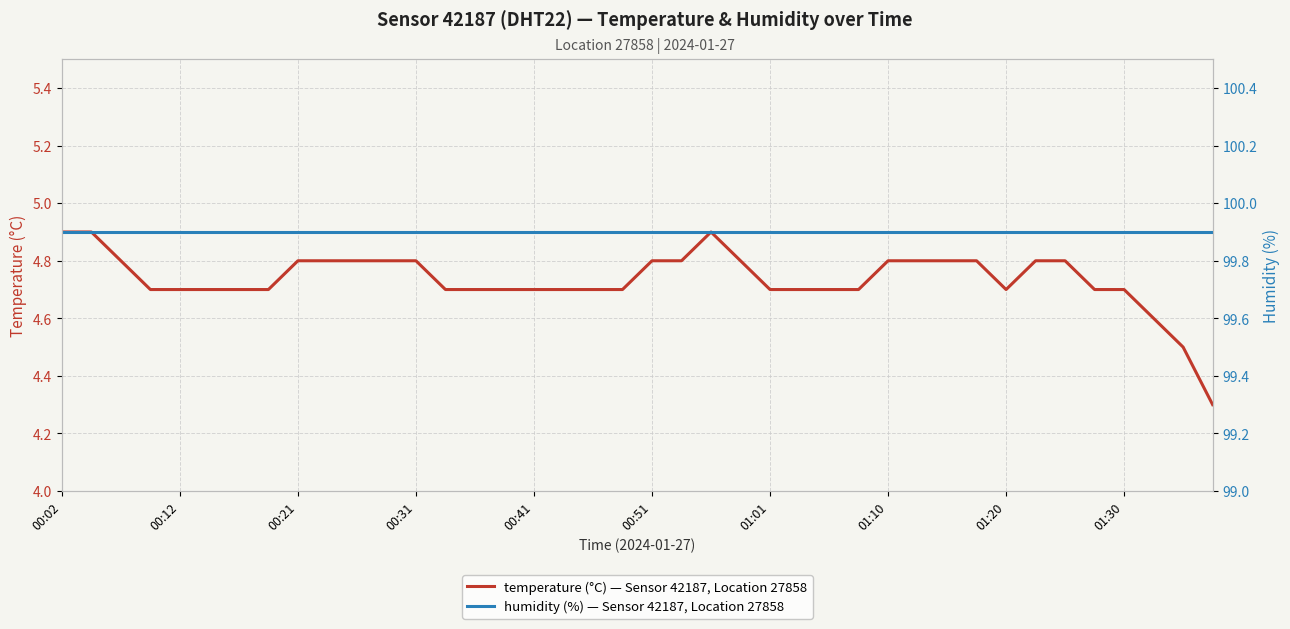

Does the chart display data point markers on the line(s)?

No